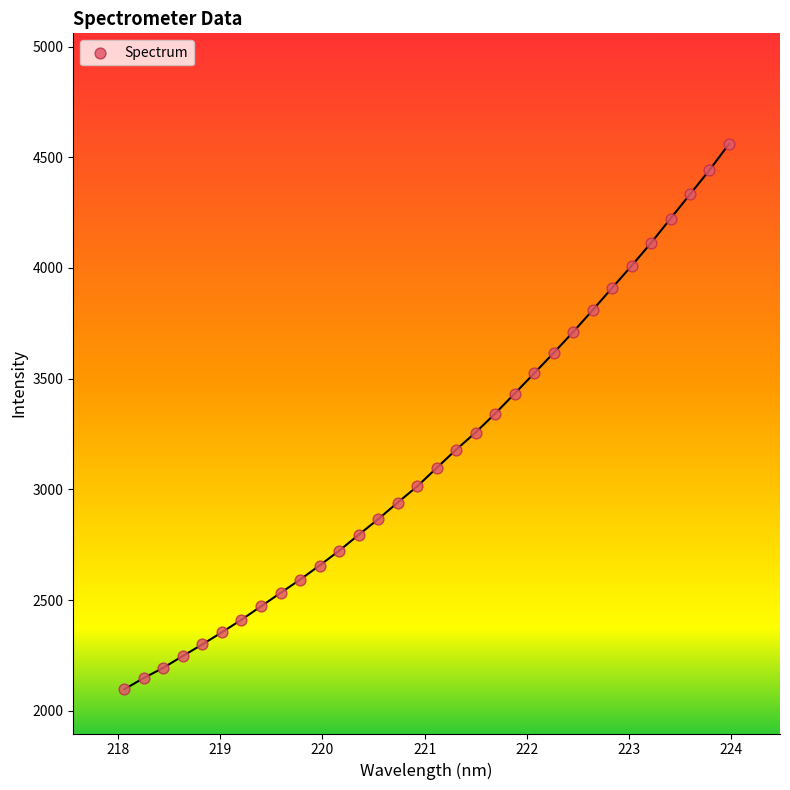

What is the range of Y values (max minus min)?

2462.6